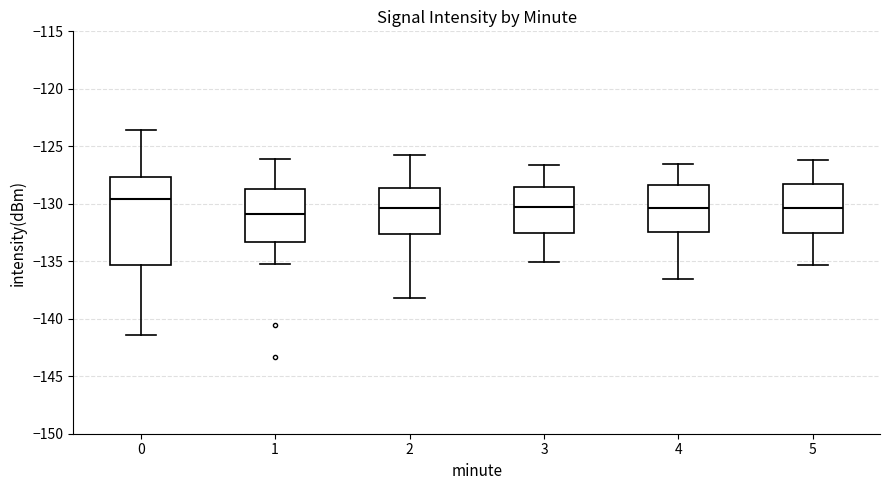

Where is the lower edge of the box at x = 0 on the y-axis? The values are not printed on the chart, so give them approximately, as read against the axis.

-135.5